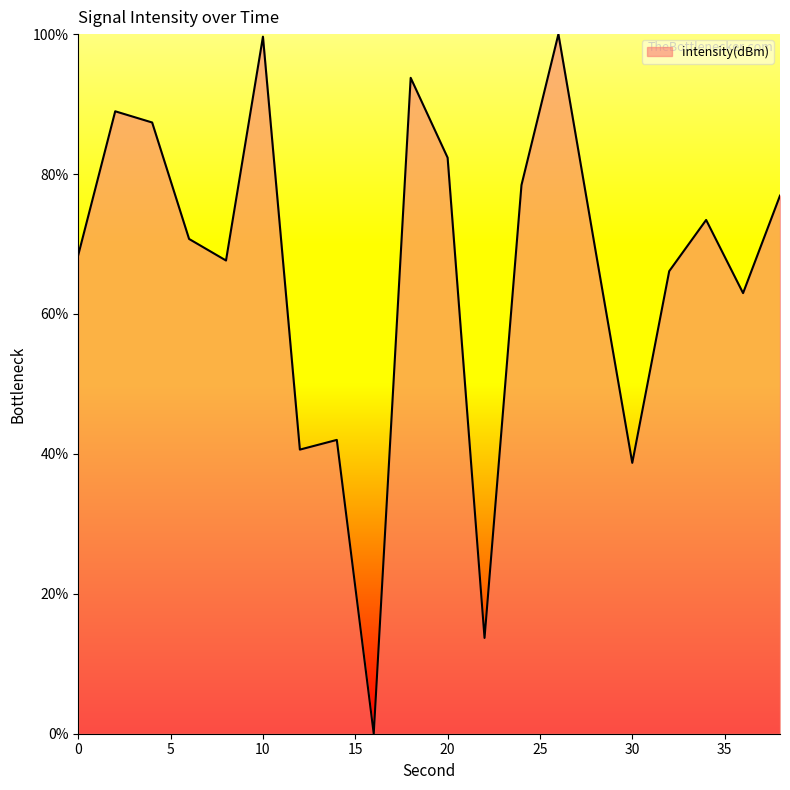

What is the maximum value shown in the chart?

100.0